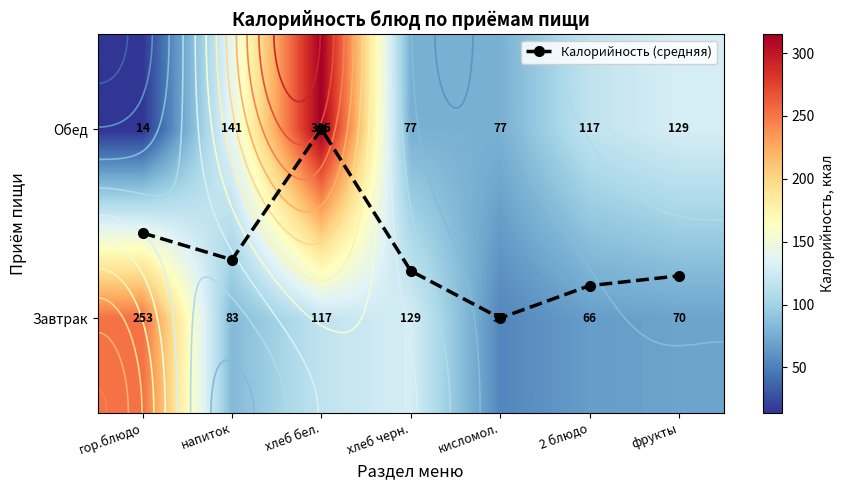

What is the average value of the Обед series?

124.3